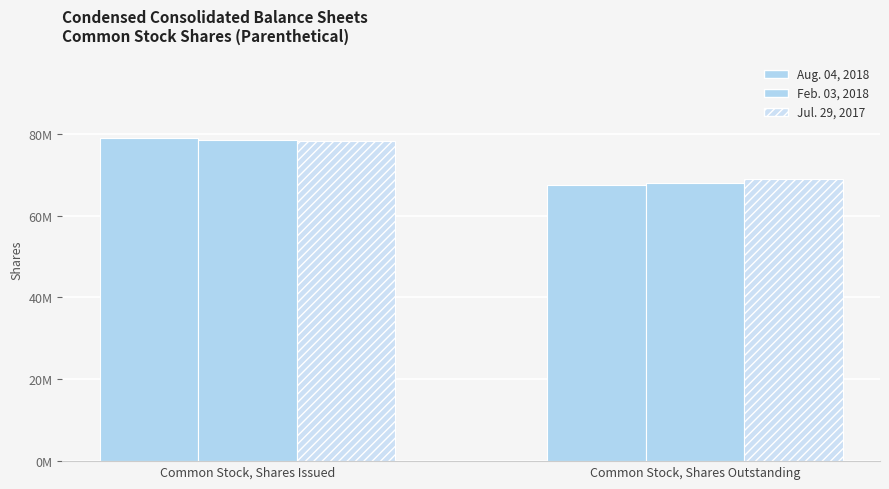

Between Common Stock, Shares Outstanding and Common Stock, Shares Issued, which is larger?

Common Stock, Shares Issued